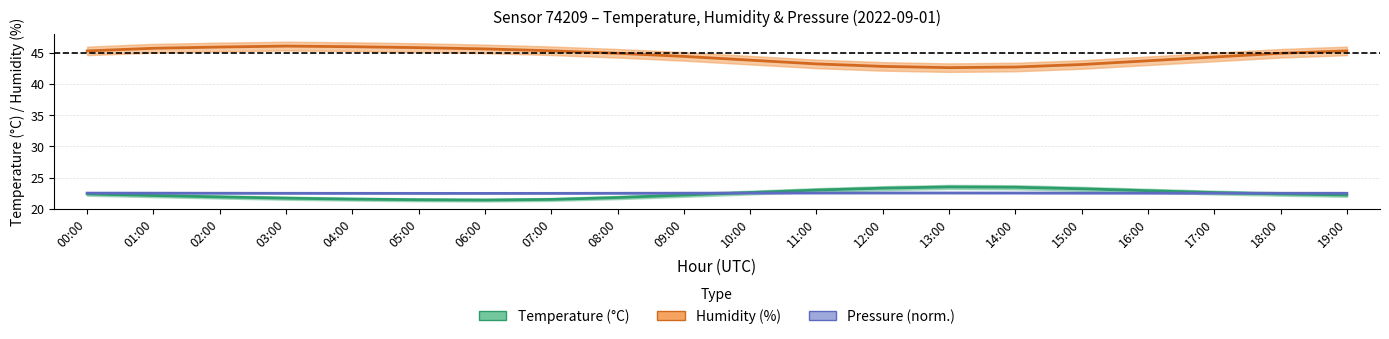

At which label is Humidity (%) closest to 44?

10:00